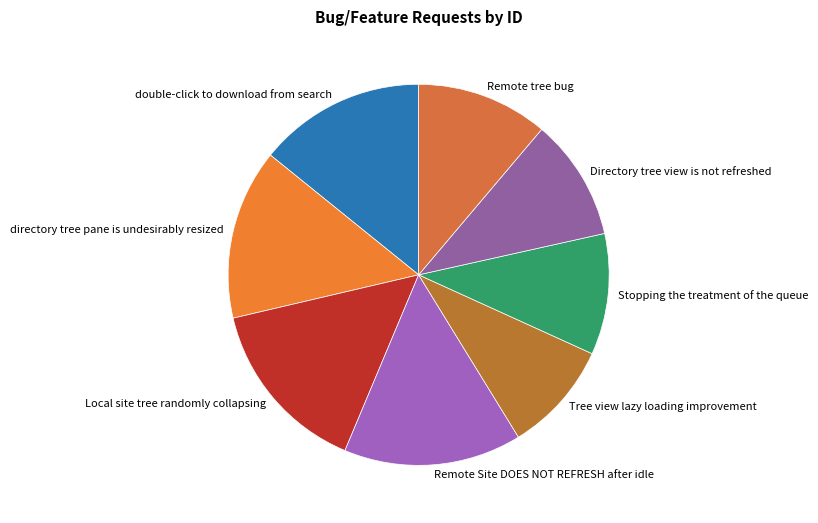

Does Remote tree bug account for over 50% of the chart?

No